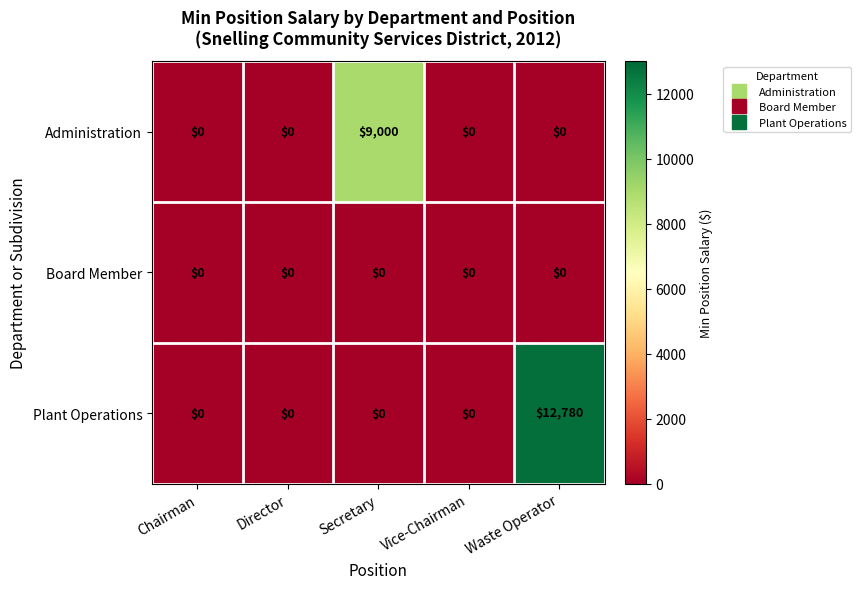

Reading left to right, transcribe all the data shown in this chart.

Administration: 0	0	9000	0	0
Board Member: 0	0	0	0	0
Plant Operations: 0	0	0	0	12780